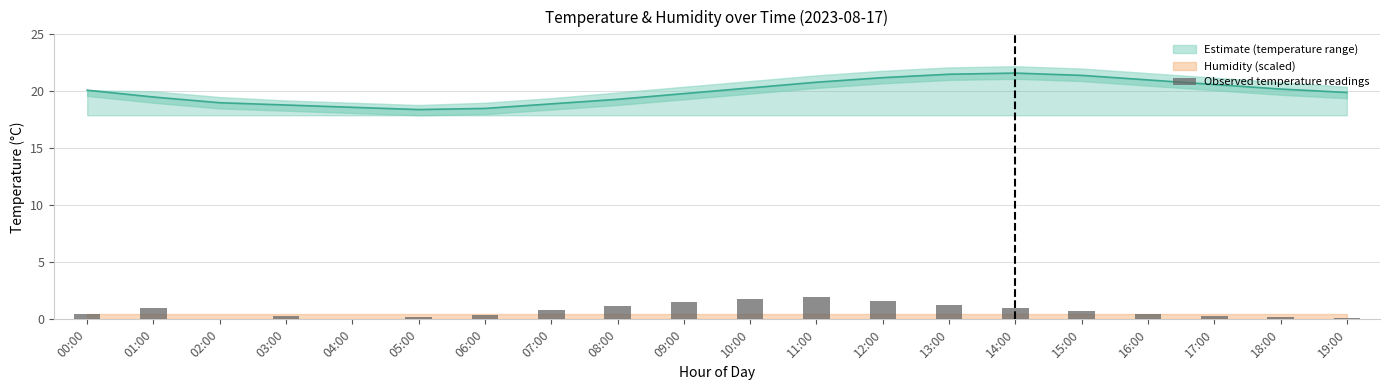

Reading right to left, transcribe all the data shown in this chart.

0.1	0.2	0.3	0.5	0.7	1.0	1.3	1.6	2.0	1.8	1.5	1.2	0.8	0.4	0.2	0.0	0.3	0.0	1.0	0.5